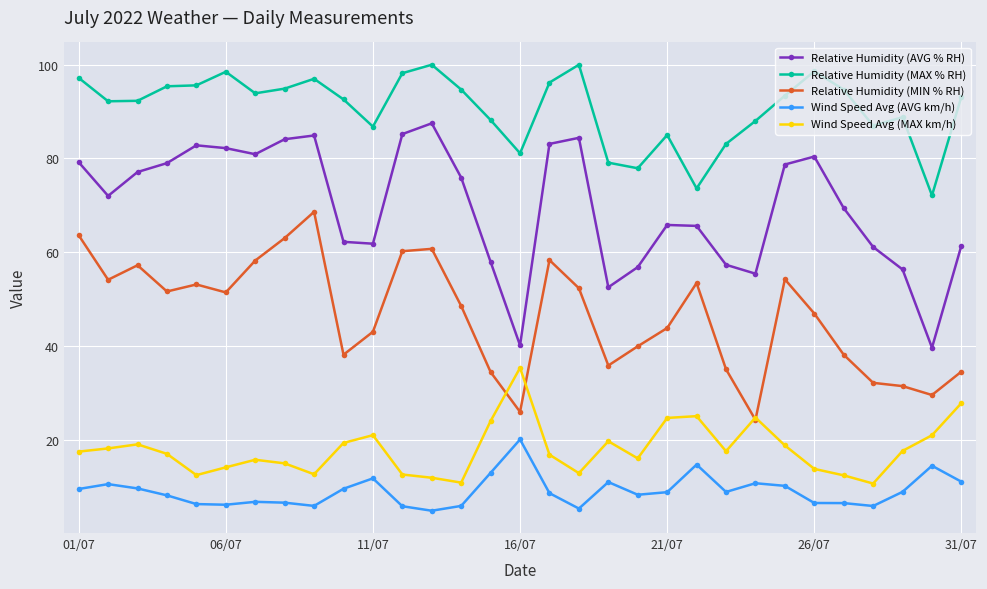

Which series has the widest spread of values?

Relative Humidity (AVG % RH)